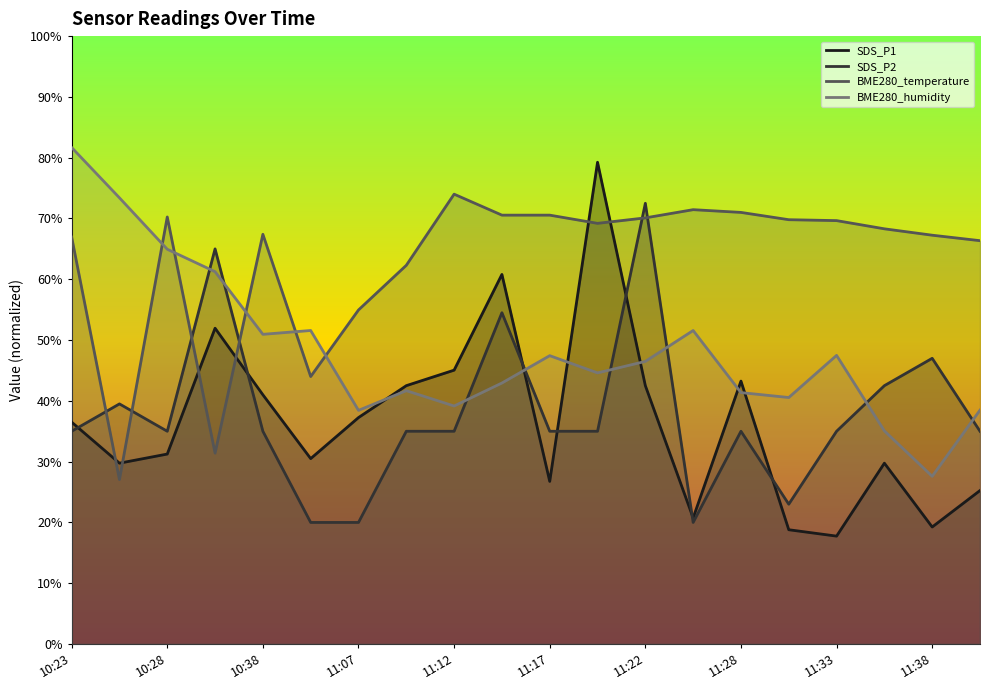

Which series has the largest range (max minus min)?

SDS_P1